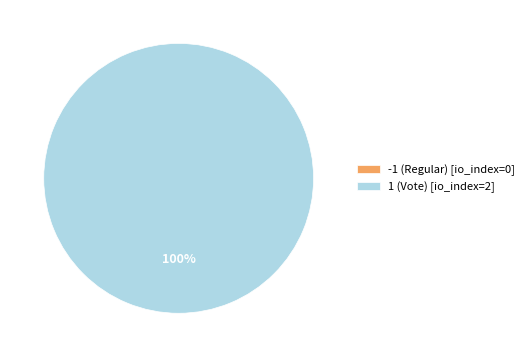

Which category has the biggest portion of the pie?

1 (Vote)